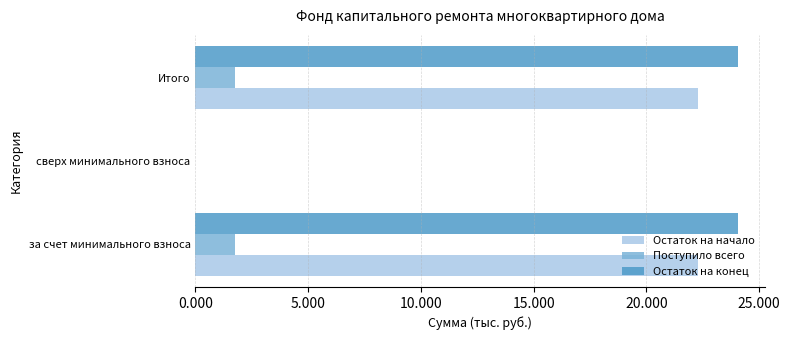

What are all the series names shown in the legend?

Остаток на начало, Поступило всего, Остаток на конец